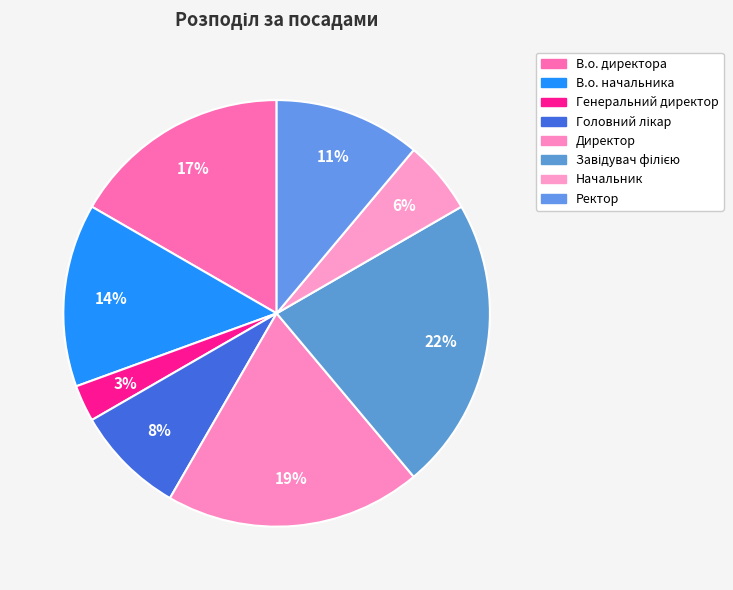

What is the largest slice in the pie chart?

Завідувач філією